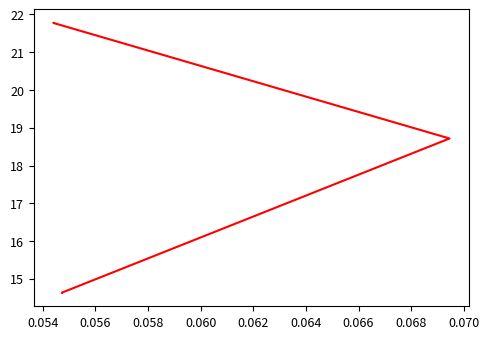

What is the minimum value shown in the chart?

14.6